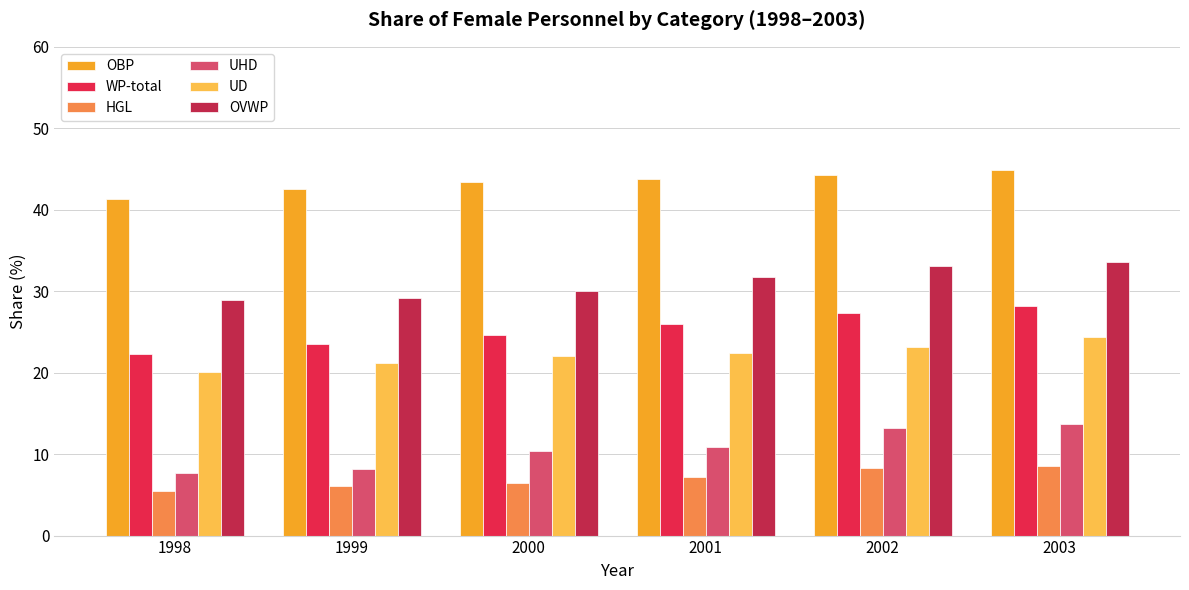

What is the sum of the UHD values at 1999 and 2002?

21.4